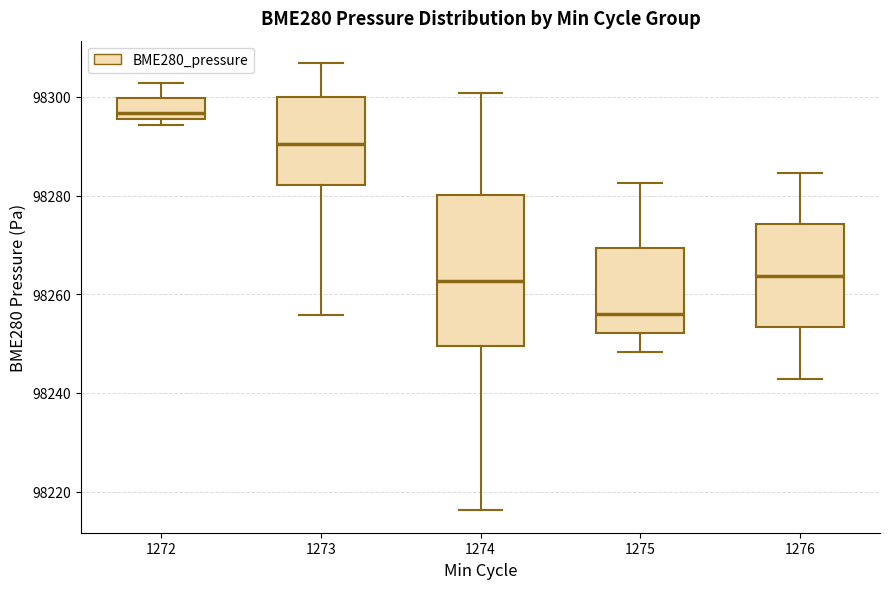

Which box has the lowest median line?

1275